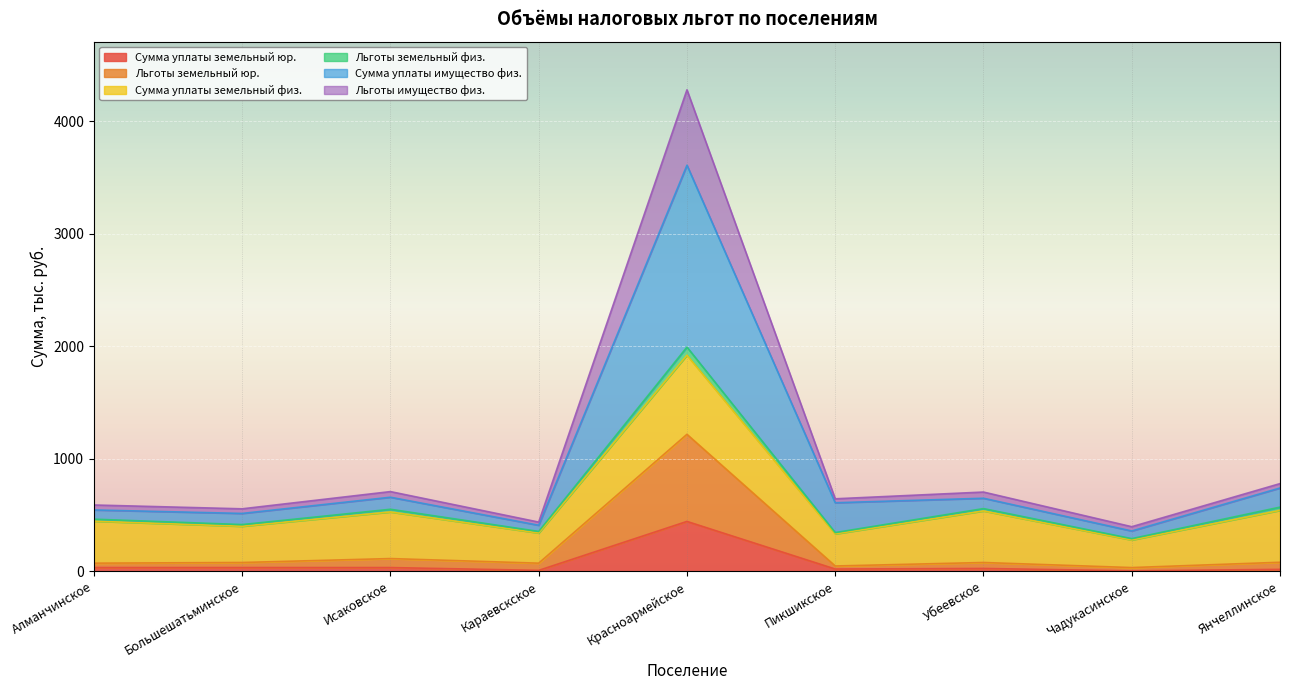

The Сумма уплаты имущество физ. series shows 410 at Янчеллинское. True or false?

False